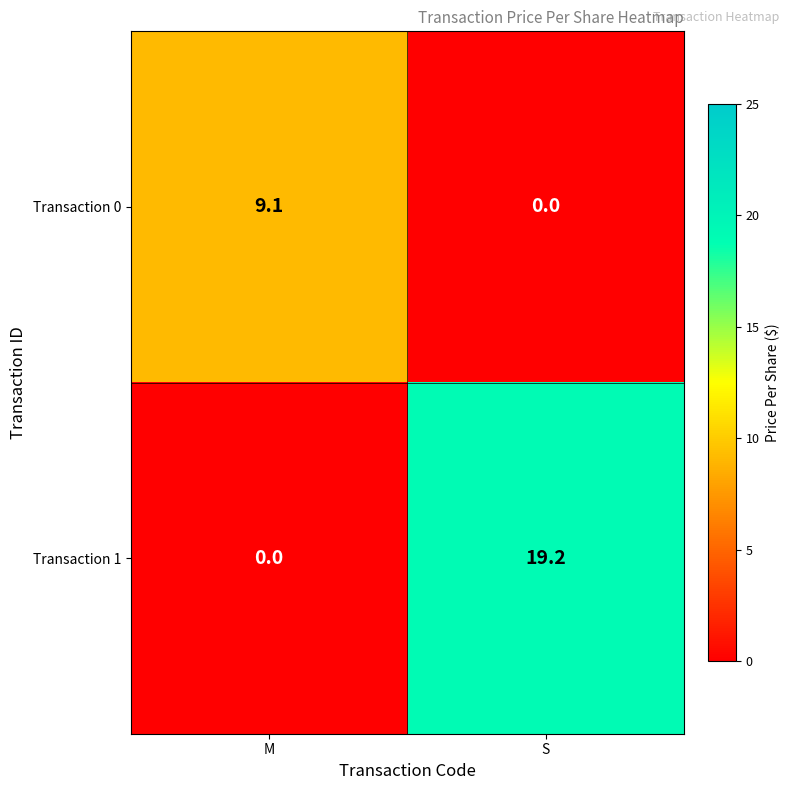

Reading right to left, transcribe all the data shown in this chart.

Transaction 0: S=0.0	M=9.1
Transaction 1: S=19.2	M=0.0